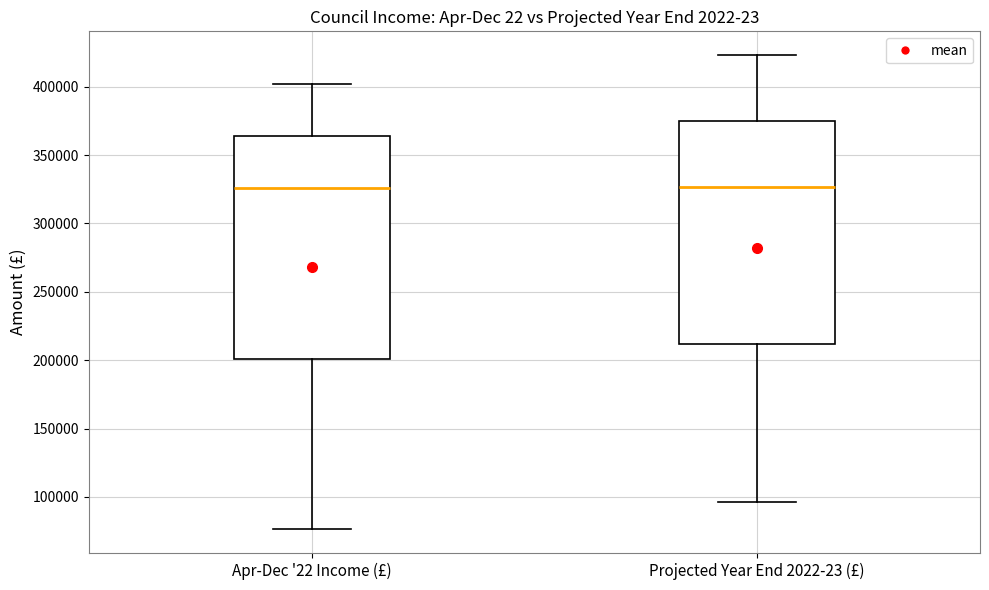

Reading left to right, transcribe this box plot: for each box, give where its median line is, the range the box spans, and where its two whiskers end, as read against the y-axis. The values are not printed on the chart, so give them approximately, as read against the axis.

Apr-Dec '22 Income (£): median 325000, box 200000 to 365000, whiskers 75000 to 400000
Projected Year End 2022-23 (£): median 325000, box 210000 to 375000, whiskers 95000 to 425000